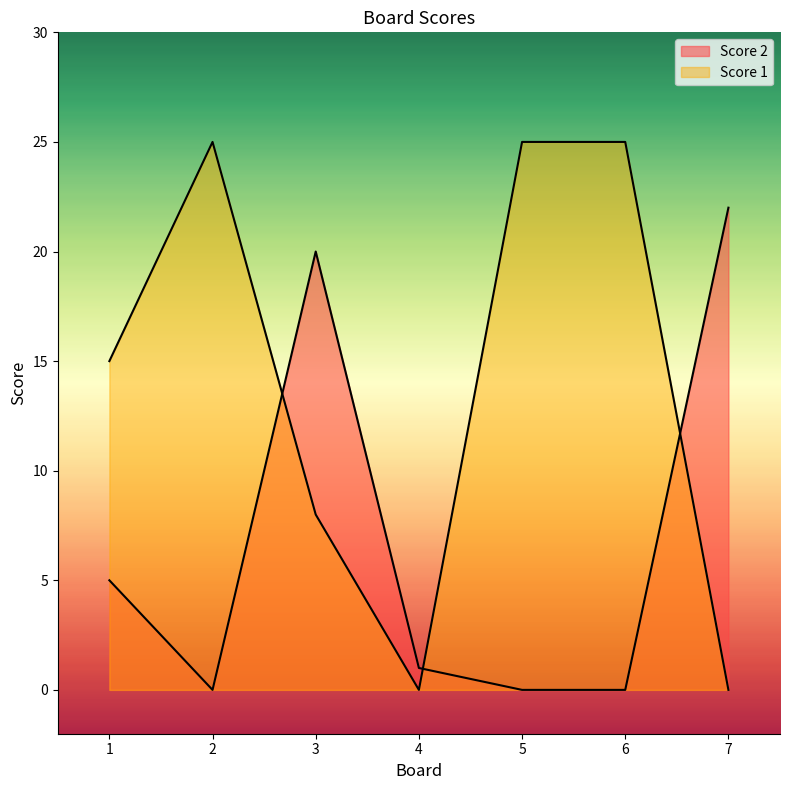

Which category has the lowest value across all series?

2